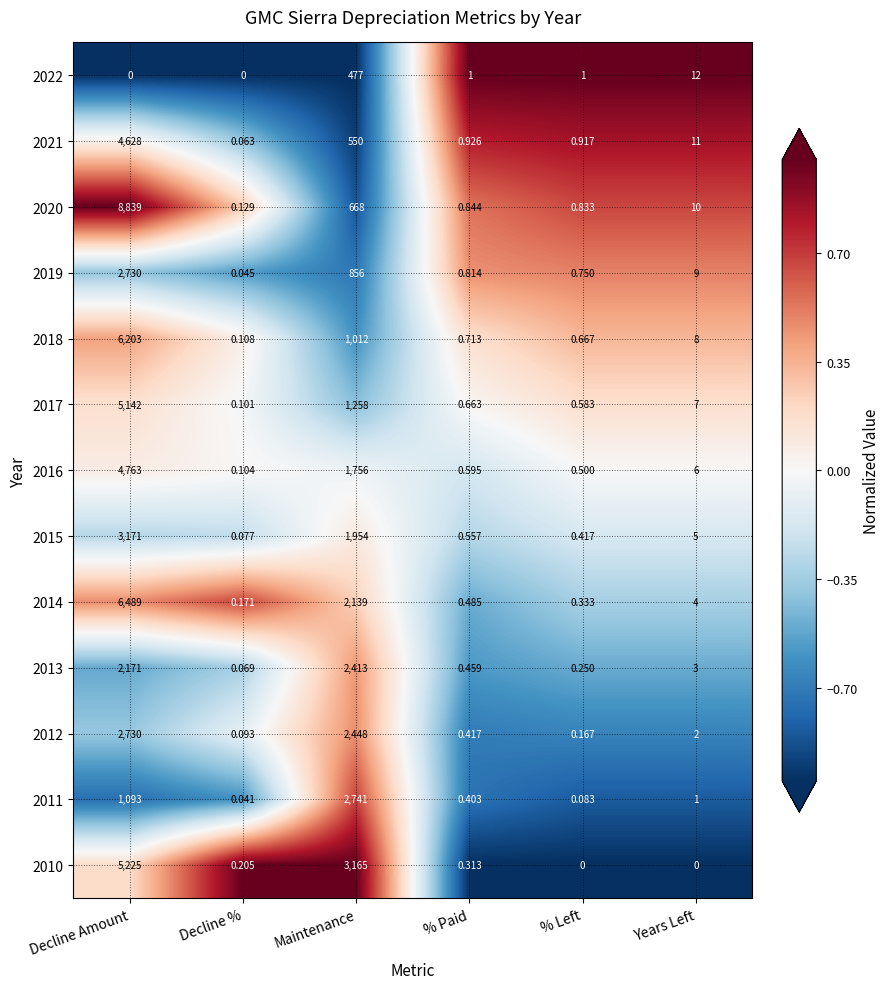

Rank the categories by 2018 value from lowest to highest.

Decline %, % Left, % Paid, Years Left, Maintenance, Decline Amount